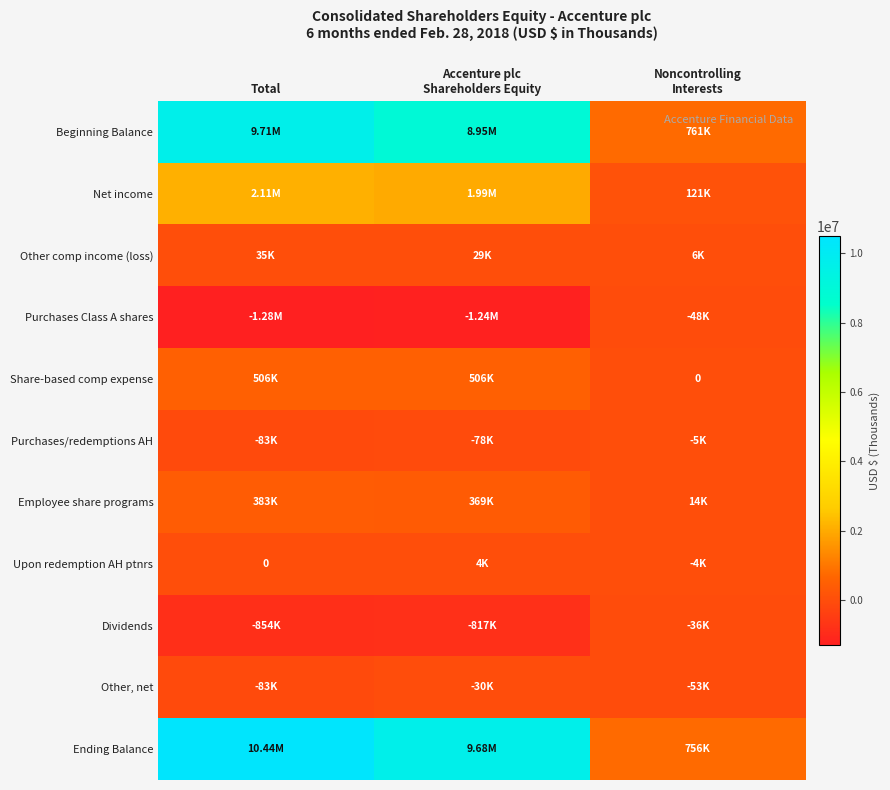

The Share-based comp expense series shows 897891 at Total. True or false?

False